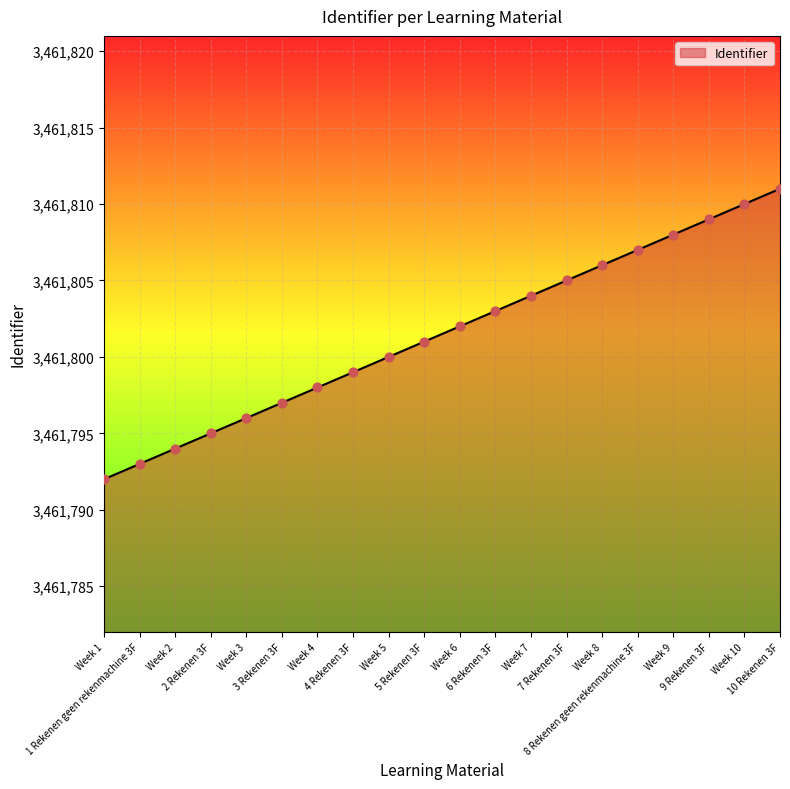

Which has a higher value, 5 Rekenen 3F or 3 Rekenen 3F?

5 Rekenen 3F